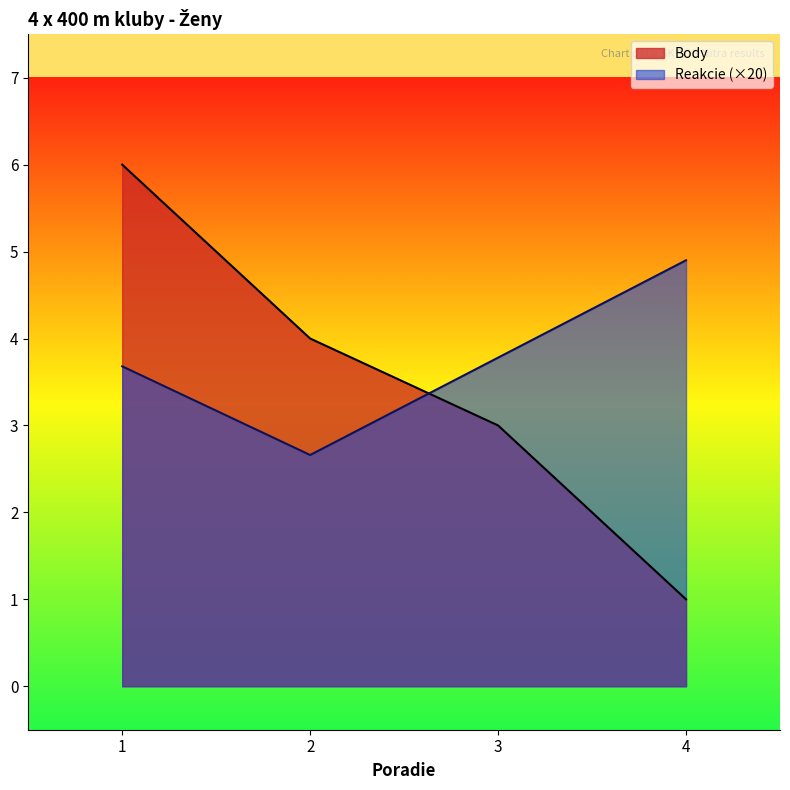

Count the Body values in the range 3 to 6.

3